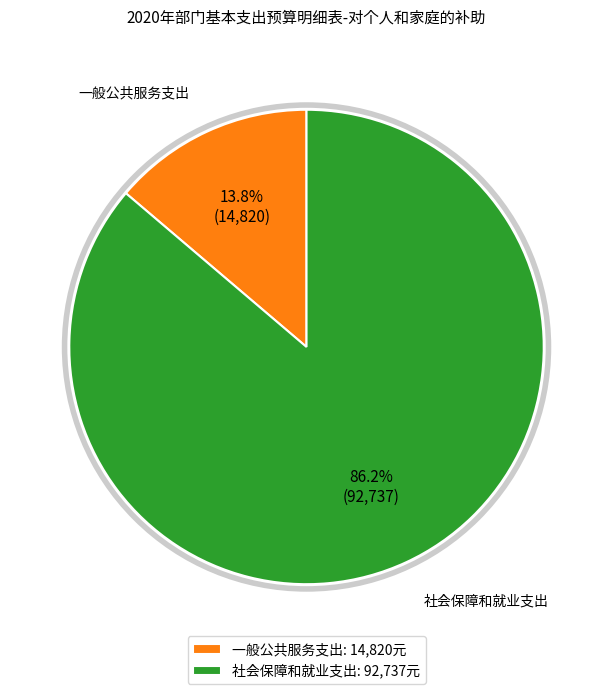

Approximately how many times larger is the value at 一般公共服务支出 compared to 社会保障和就业支出?

0.2